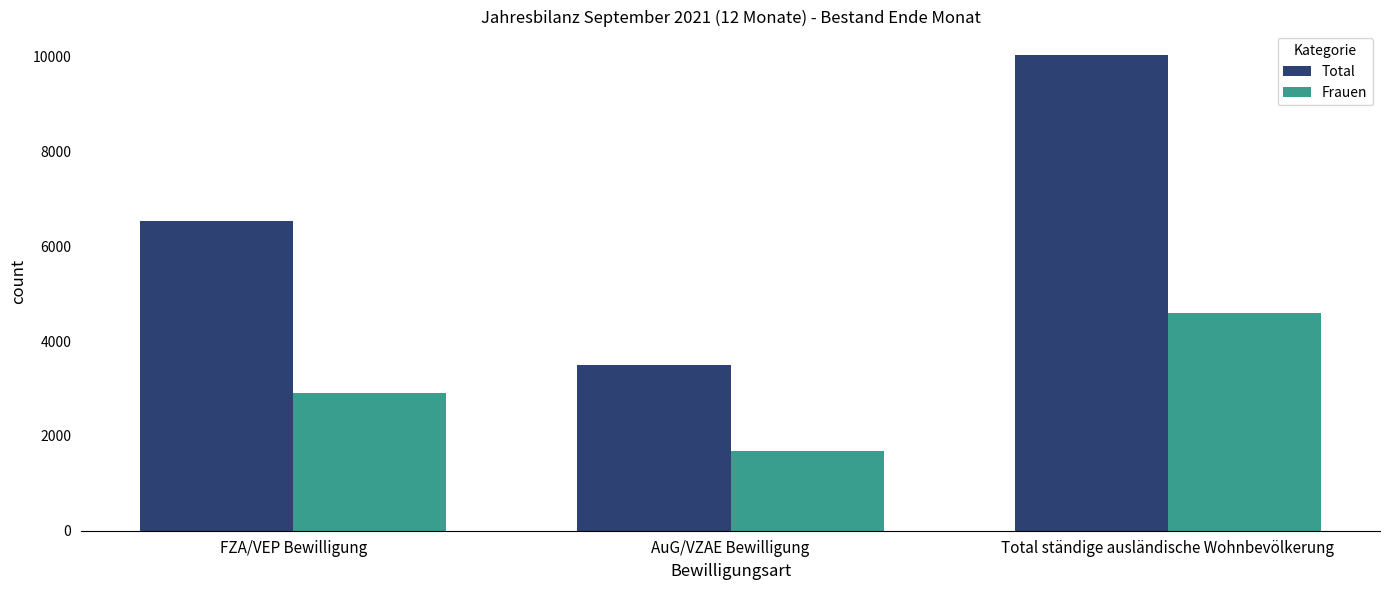

What is the minimum value for Frauen?

1690